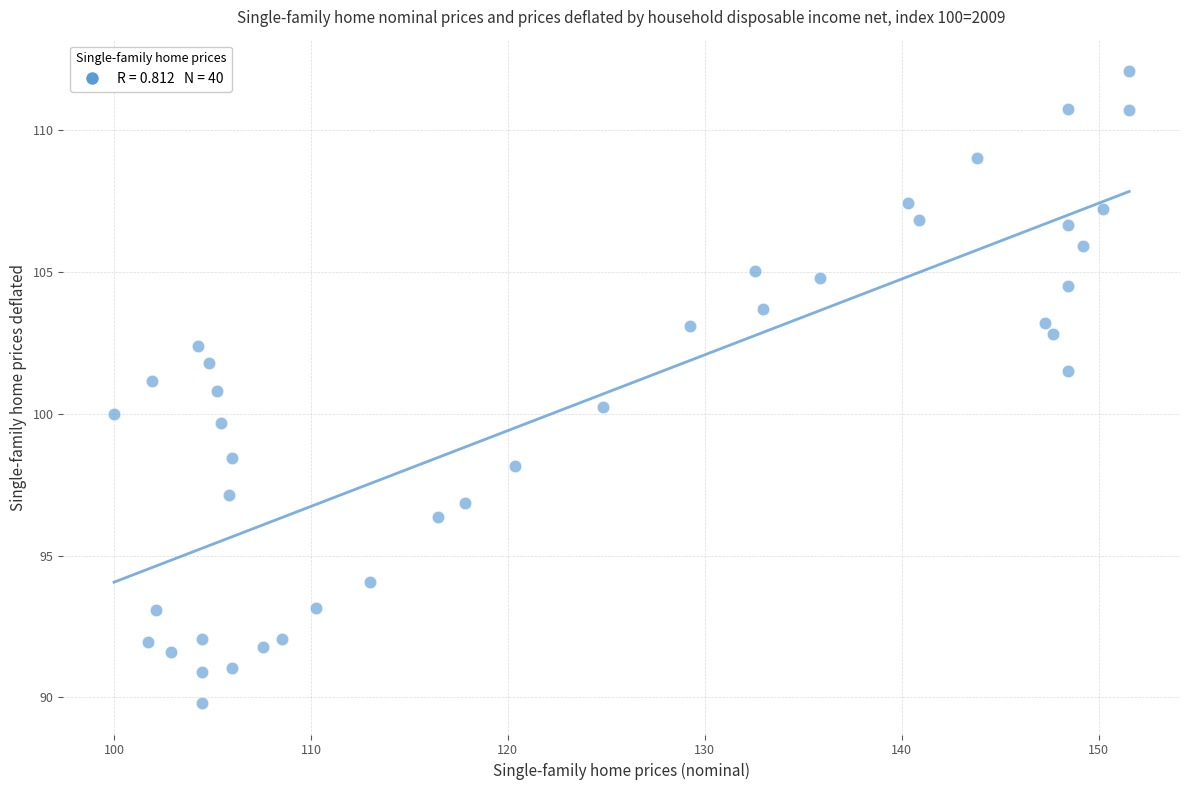

What is the range of Y values (max minus min)?

22.3